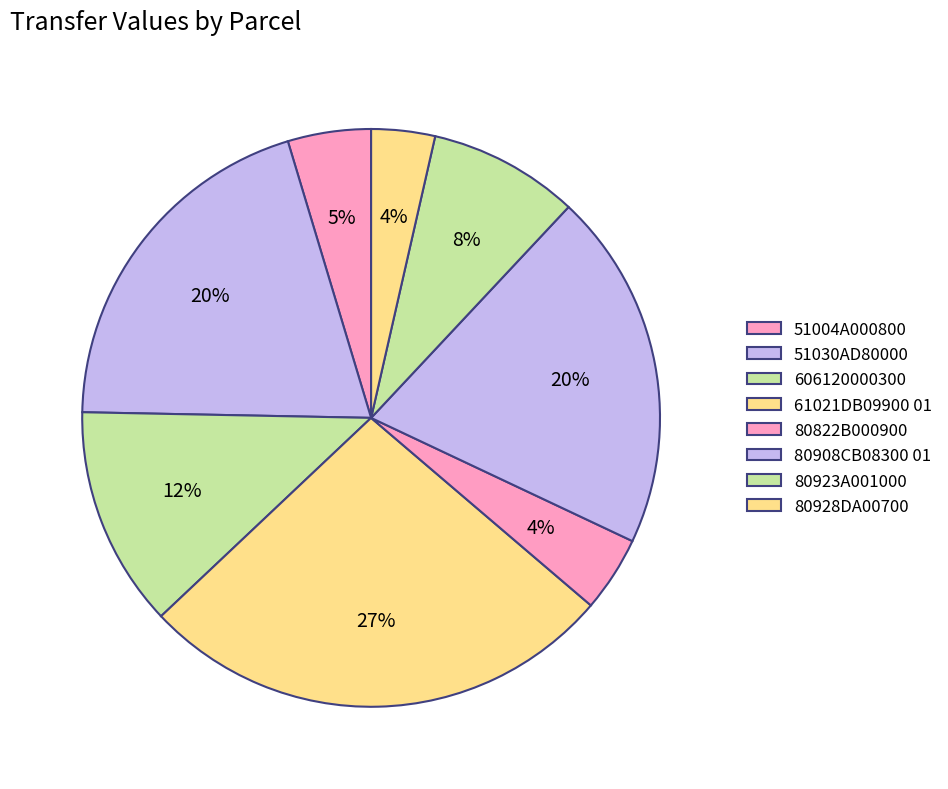

How many slices are in this pie chart?

8